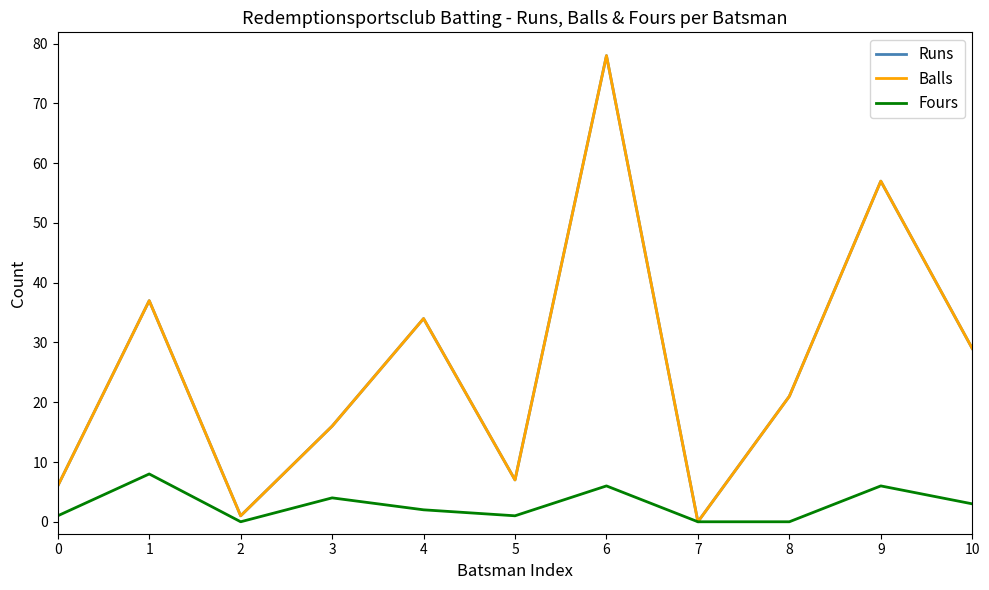

Is the value of Runs at 2 greater than the value of Balls at 3?

No